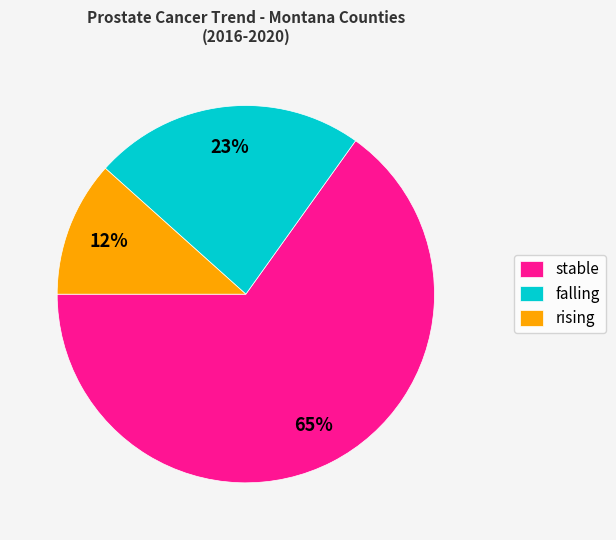

To the nearest percent, what percentage of the pie is stable?

65%